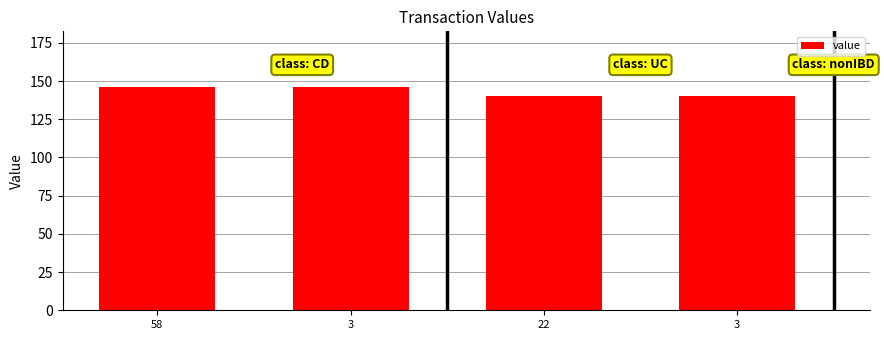

What is the average value?

143.2